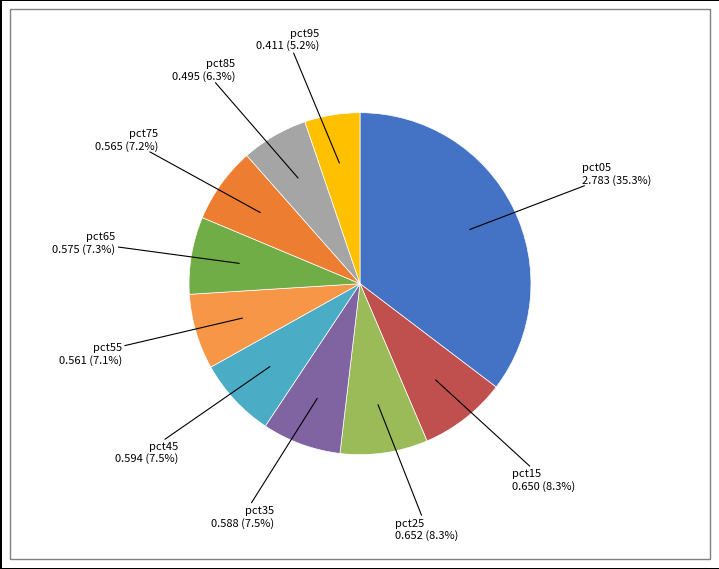

What is the total percentage of pct65 and pct85?

13.6%